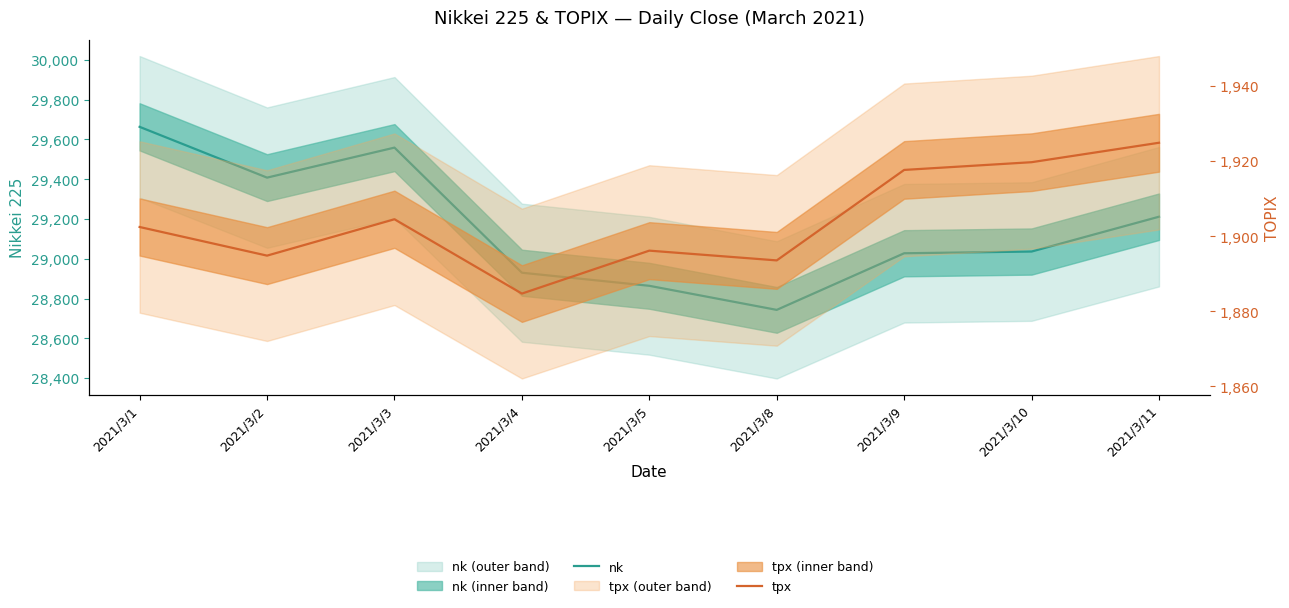

At 2021/3/2, list the series in order from largest to smallest.

nk, tpx